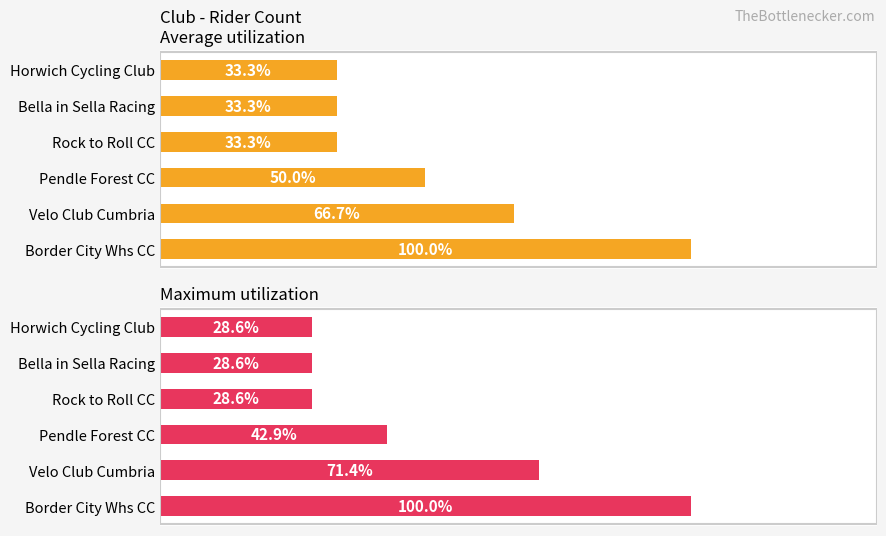

At which label is Average utilization closest to 4?

Velo Club Cumbria